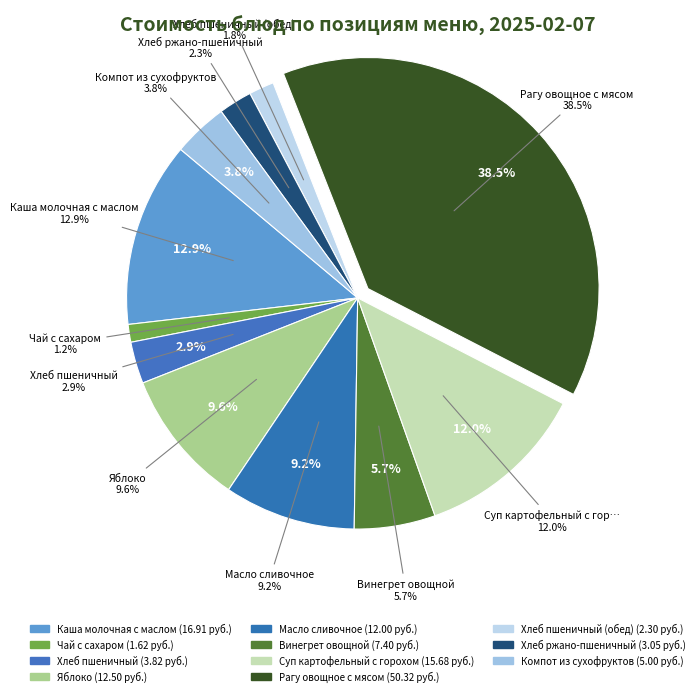

What is the change in value from Хлеб пшеничный to Хлеб ржано-пшеничный?

-0.8